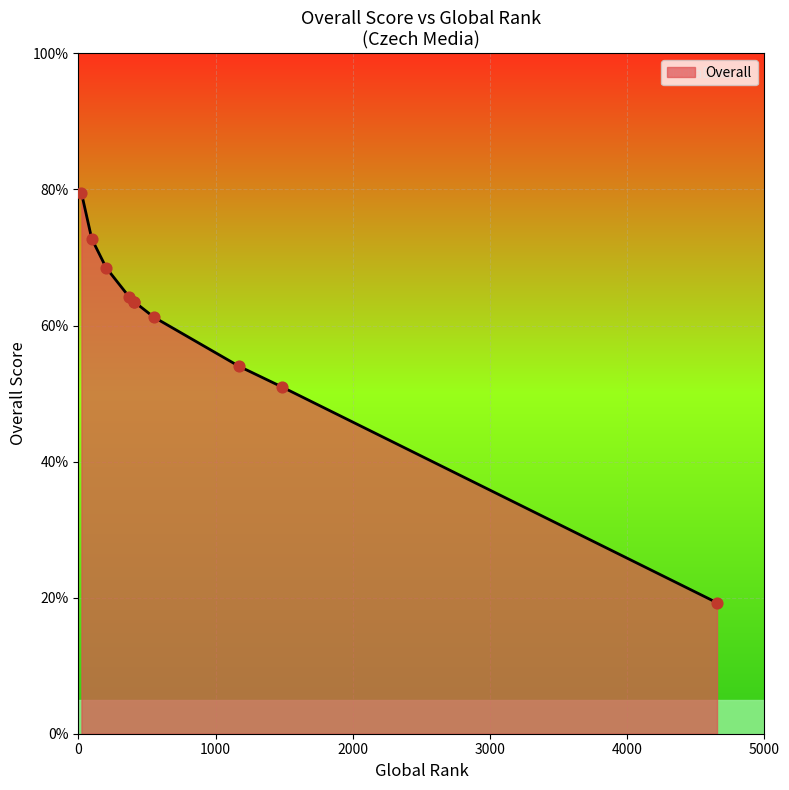

What is the ratio of the value at 1481 to the value at 407?

0.8